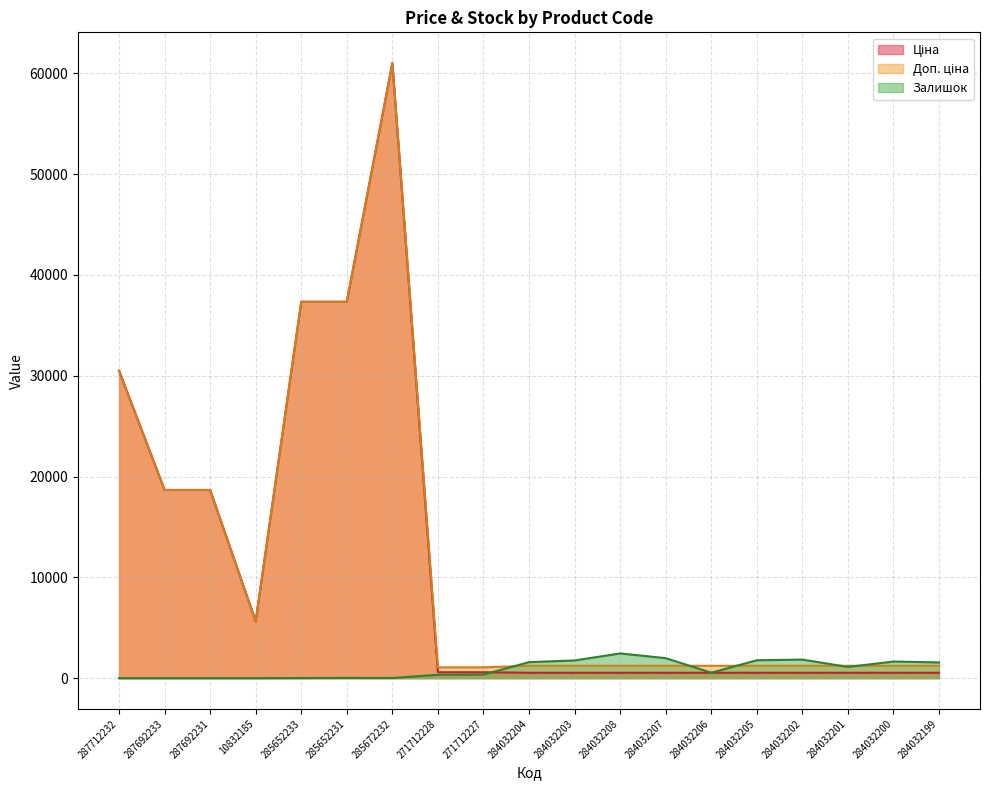

What is the spread (max minus min) of values at 287692231?

18671.5